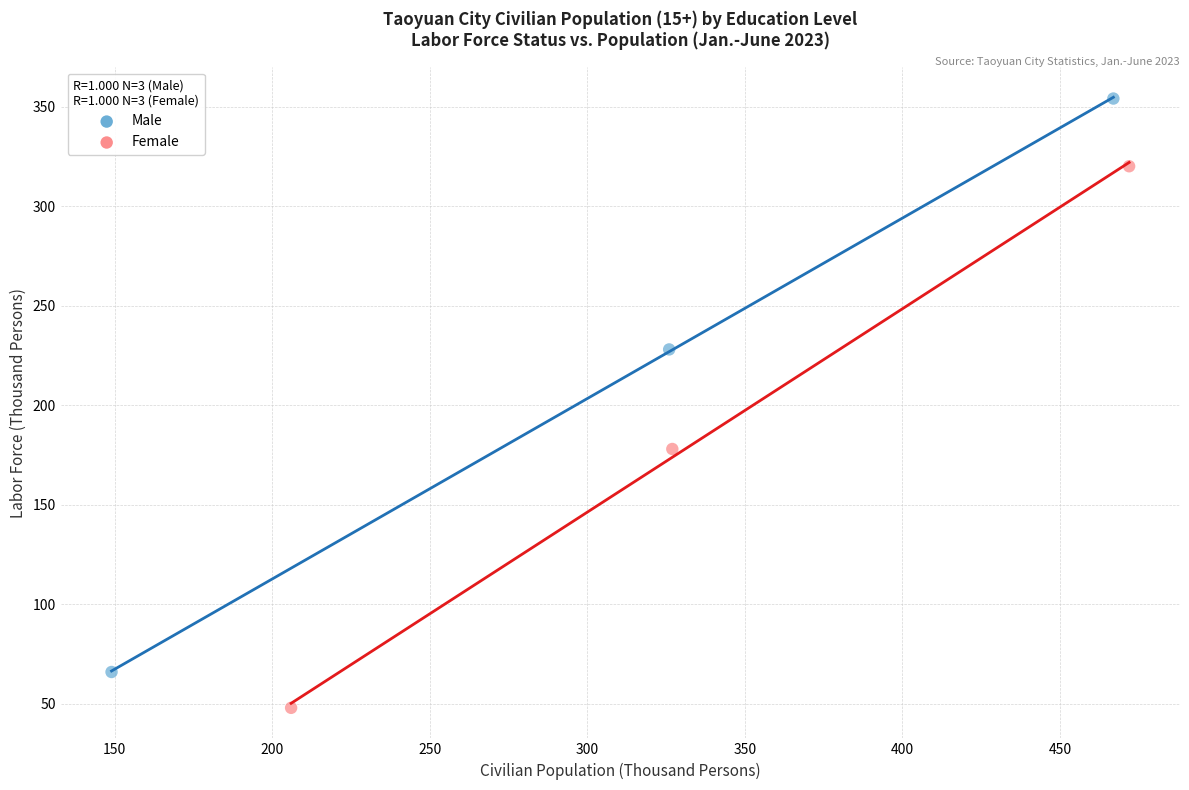

What are all the series names shown in the legend?

Male, Female